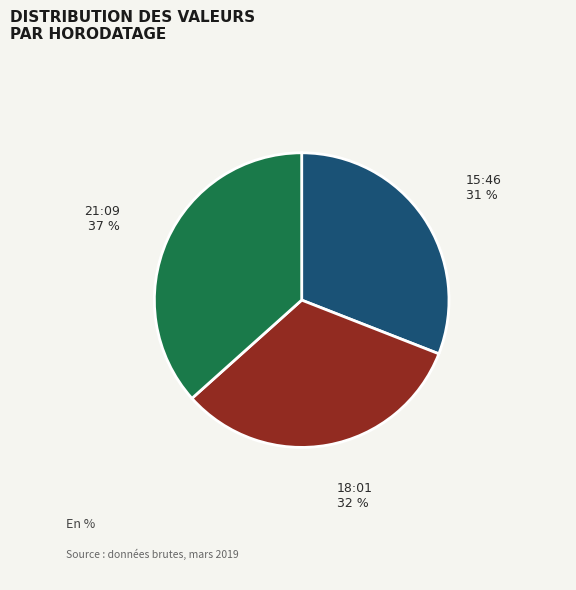

What is the largest slice in the pie chart?

21:09 37 %